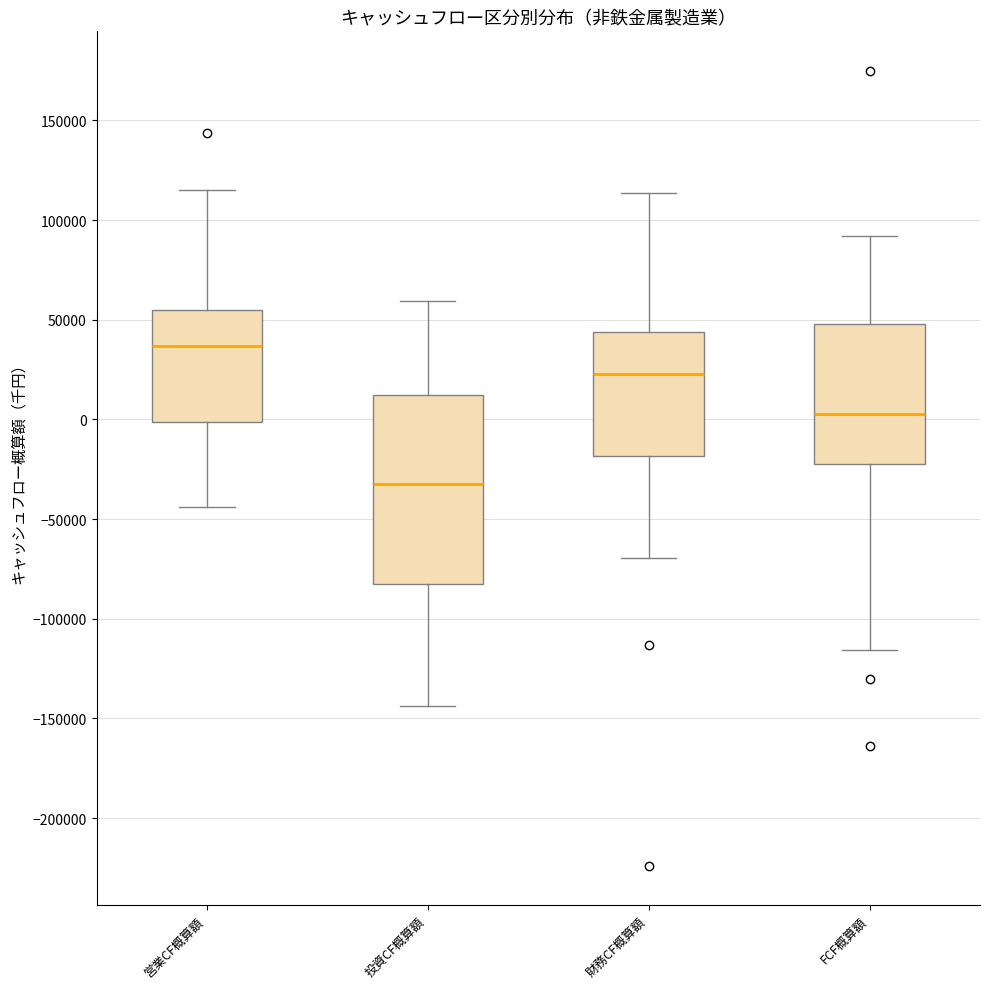

Where does the median line of the box for 営業CF概算額 sit on the y-axis? The values are not printed on the chart, so give them approximately, as read against the axis.

35000